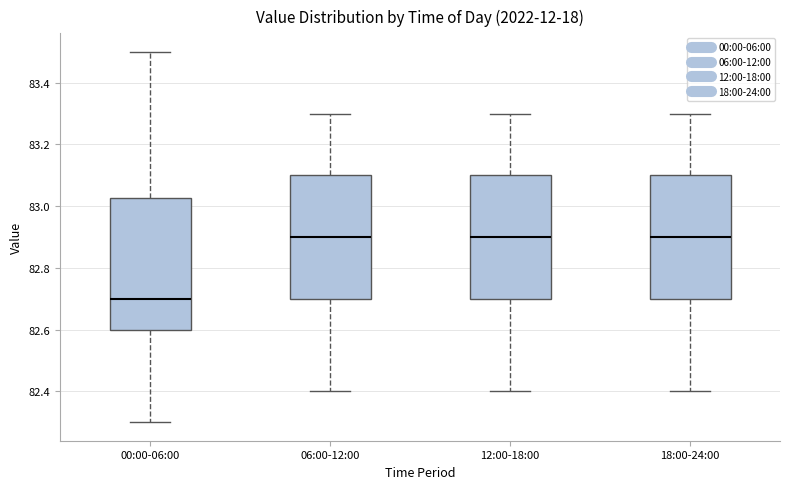

Reading left to right, read every box against the y-axis: the position of its median line, the range the box covers, and the ends of its whiskers. The values are not printed on the chart, so give them approximately, as read against the axis.

00:00-06:00: median 82.70, box 82.60 to 83.02, whiskers 82.30 to 83.50
06:00-12:00: median 82.90, box 82.70 to 83.10, whiskers 82.40 to 83.30
12:00-18:00: median 82.90, box 82.70 to 83.10, whiskers 82.40 to 83.30
18:00-24:00: median 82.90, box 82.70 to 83.10, whiskers 82.40 to 83.30